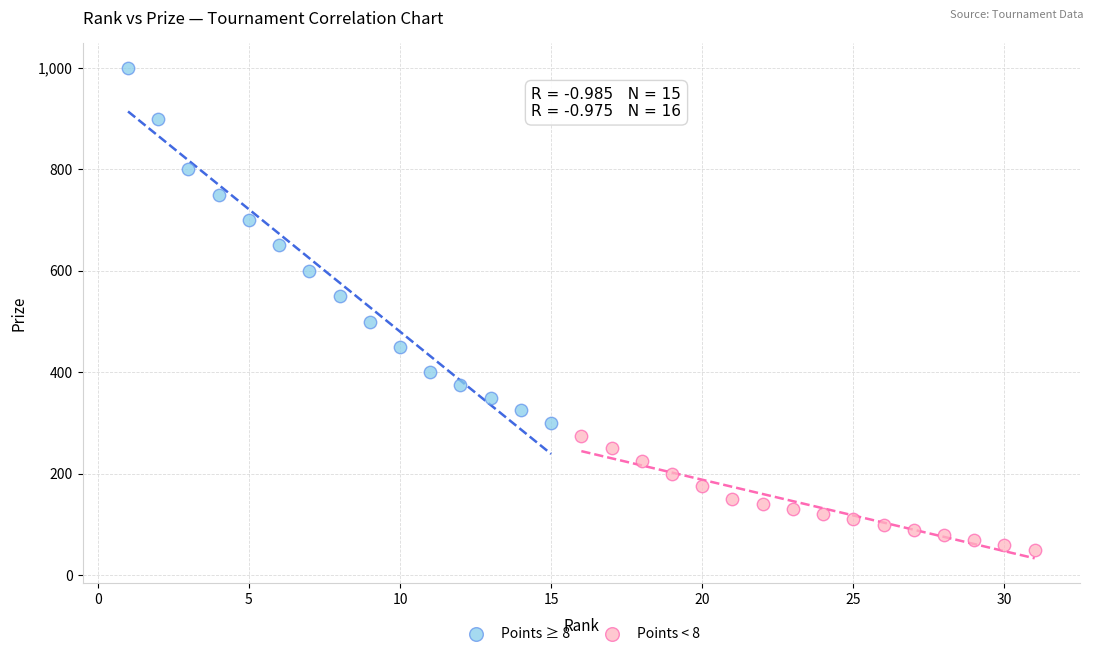

Which series contains the highest Y value?

Points ≥ 8